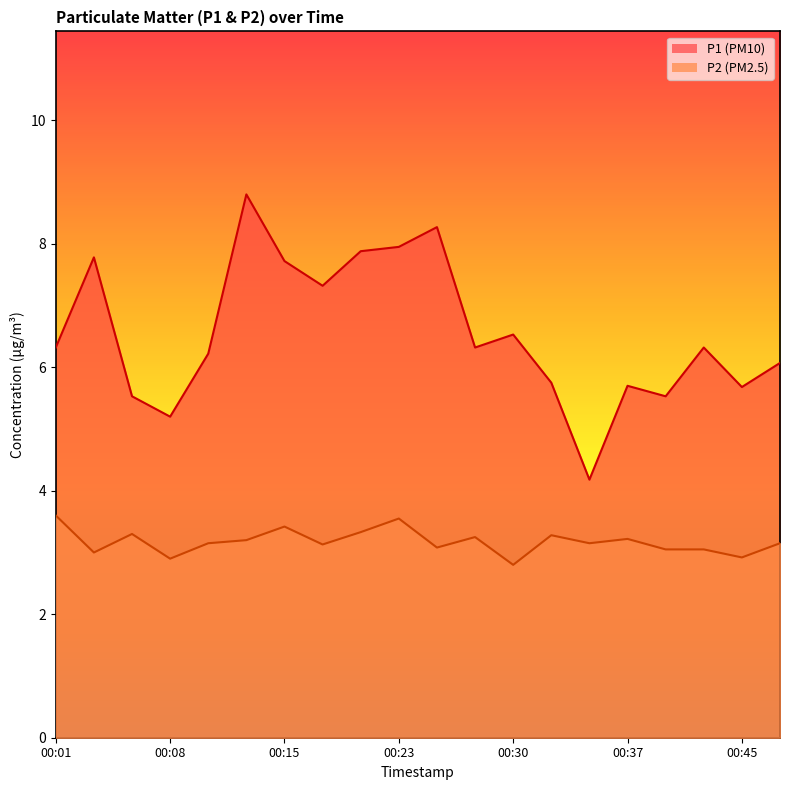

Where is P1 nearest to the value 6?

00:47